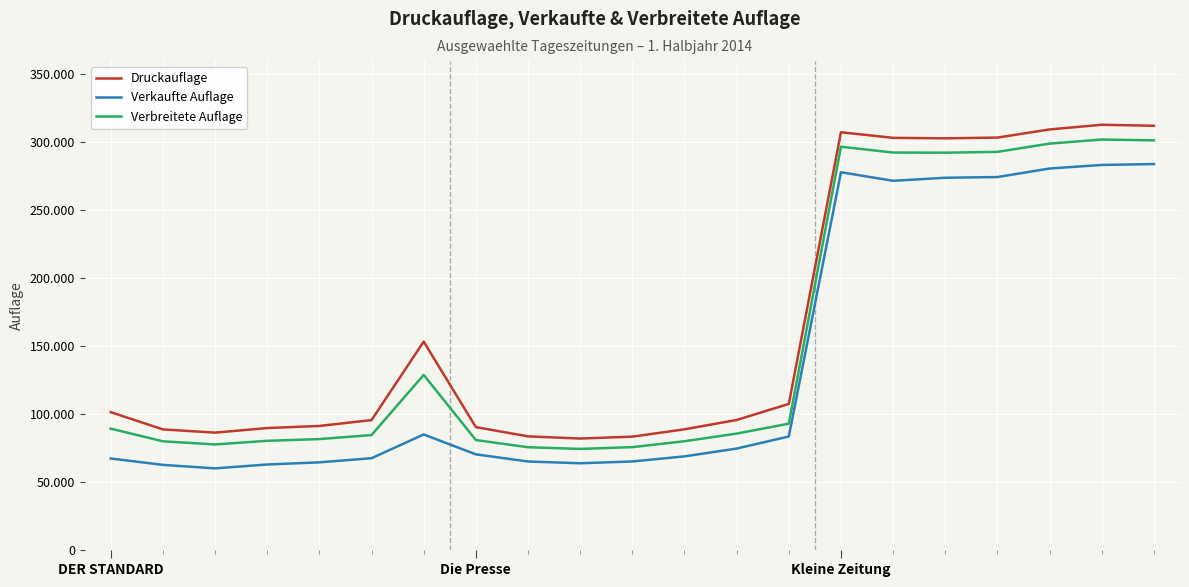

What are all the series names shown in the legend?

Druckauflage, Verkaufte Auflage, Verbreitete Auflage